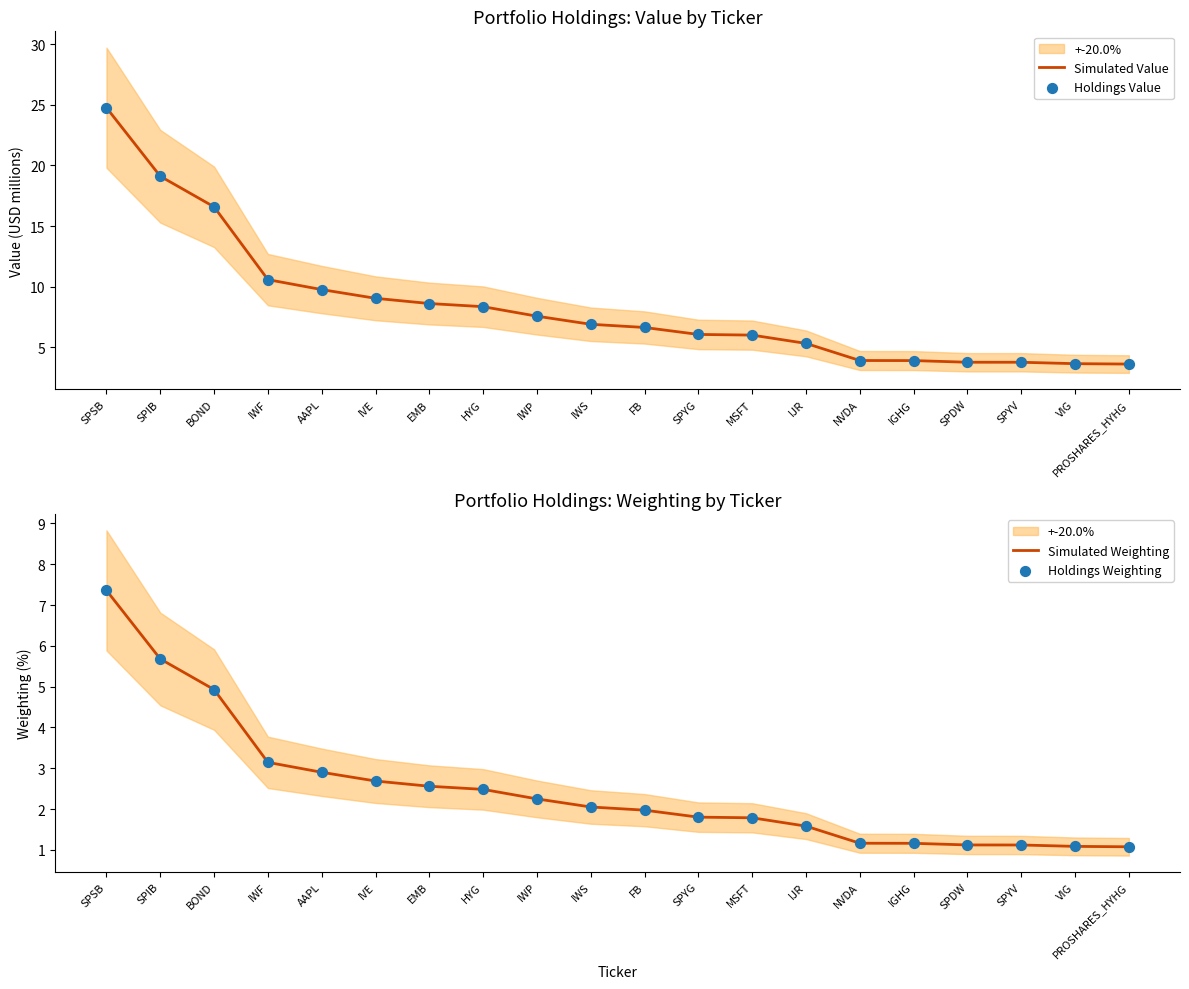

Is the value of Simulated Weighting at SPIB greater than the value of Simulated Value at EMB?

No